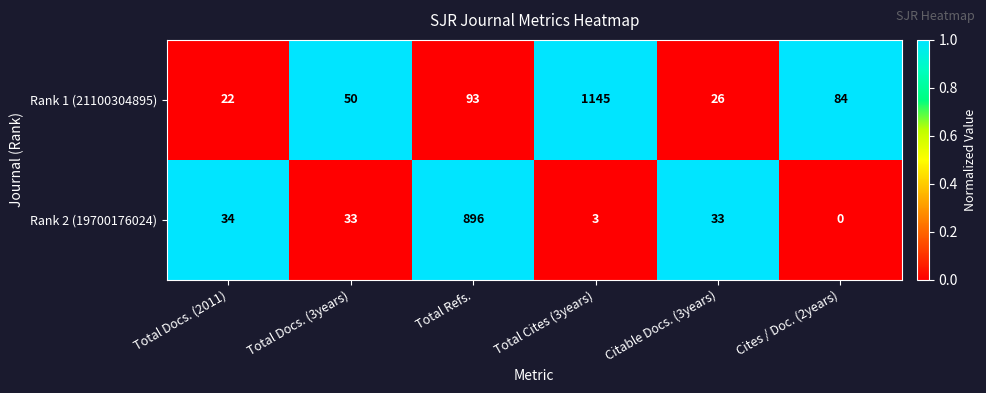

What is the total value across all series at Cites / Doc. (2years)?

84